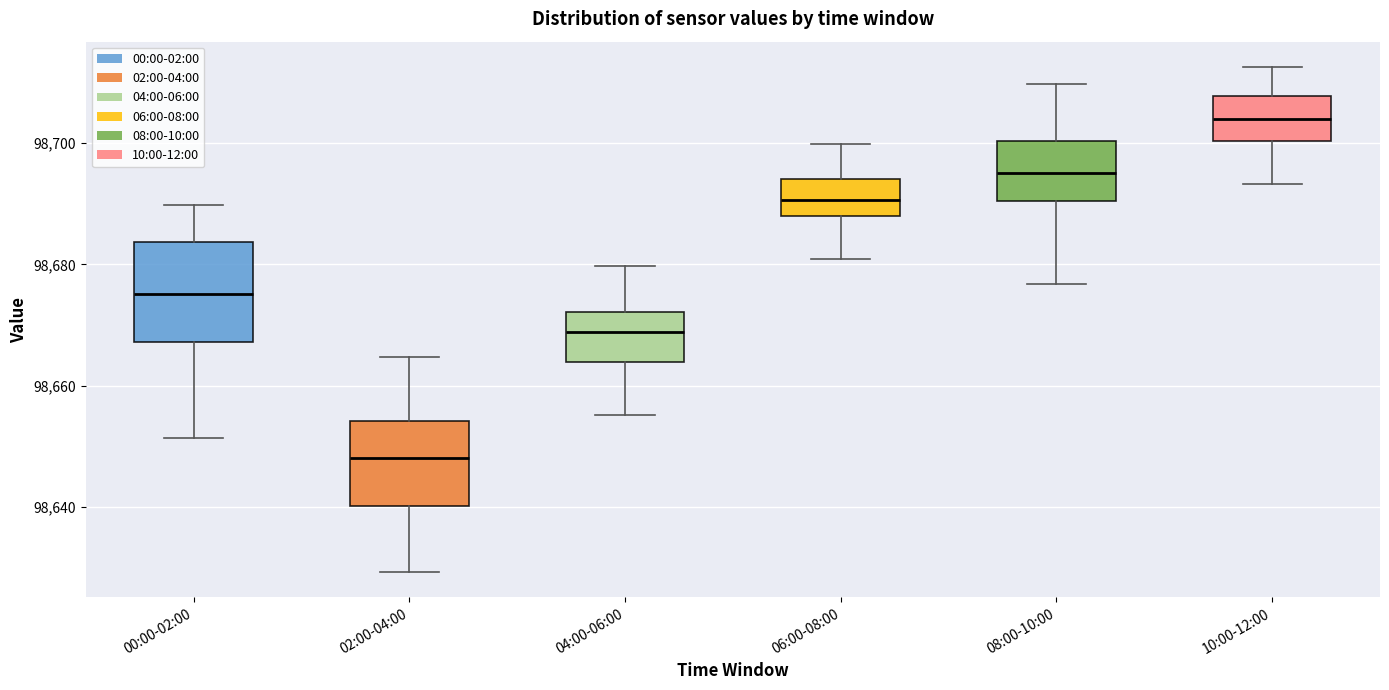

Reading left to right, transcribe this box plot: for each box, give where its median line is, the range the box spans, and where its two whiskers end, as read against the y-axis. The values are not printed on the chart, so give them approximately, as read against the axis.

00:00-02:00: median 98676, box 98668 to 98684, whiskers 98652 to 98690
02:00-04:00: median 98648, box 98640 to 98654, whiskers 98630 to 98664
04:00-06:00: median 98668, box 98664 to 98672, whiskers 98656 to 98680
06:00-08:00: median 98690, box 98688 to 98694, whiskers 98680 to 98700
08:00-10:00: median 98696, box 98690 to 98700, whiskers 98676 to 98710
10:00-12:00: median 98704, box 98700 to 98708, whiskers 98694 to 98712